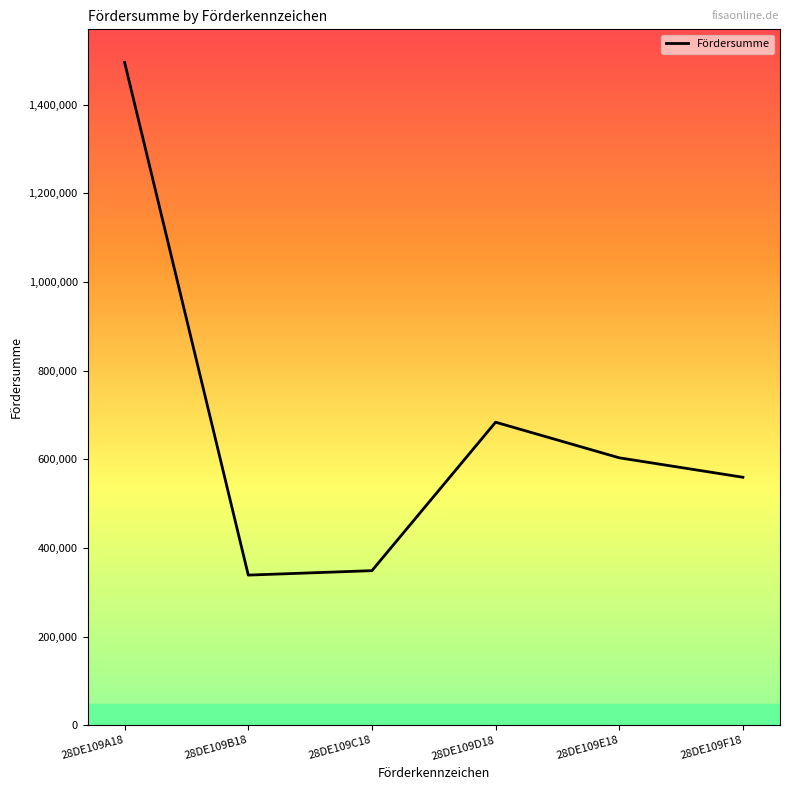

Where is the data nearest to the value 916824?

28DE109D18